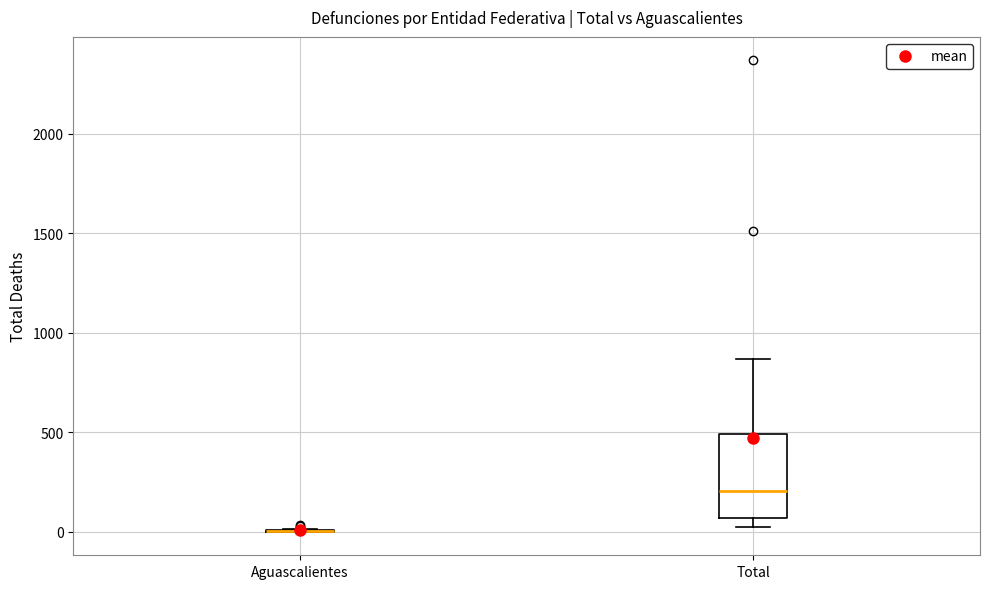

Reading left to right, transcribe this box plot: for each box, give where its median line is, the range the box spans, and where its two whiskers end, as read against the y-axis. The values are not printed on the chart, so give them approximately, as read against the axis.

Aguascalientes: box collapsed to a line at 0, whiskers 0 to 0
Total: median 200, box 50 to 500, whiskers 0 to 850